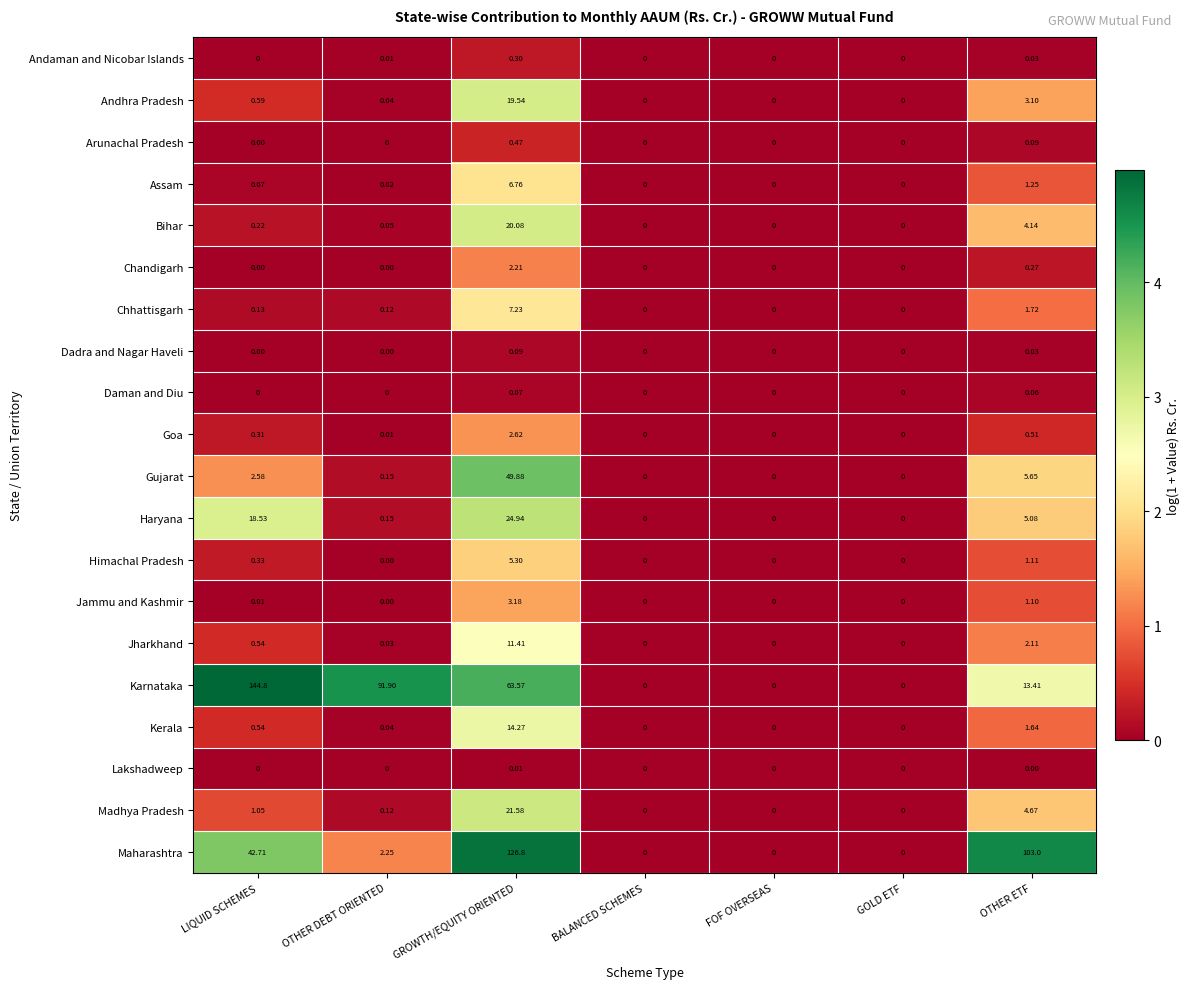

List the series in order of their peak value, highest first.

Karnataka, Maharashtra, Gujarat, Haryana, Madhya Pradesh, Bihar, Andhra Pradesh, Kerala, Jharkhand, Chhattisgarh, Assam, Himachal Pradesh, Jammu and Kashmir, Goa, Chandigarh, Arunachal Pradesh, Andaman and Nicobar Islands, Dadra and Nagar Haveli, Daman and Diu, Lakshadweep